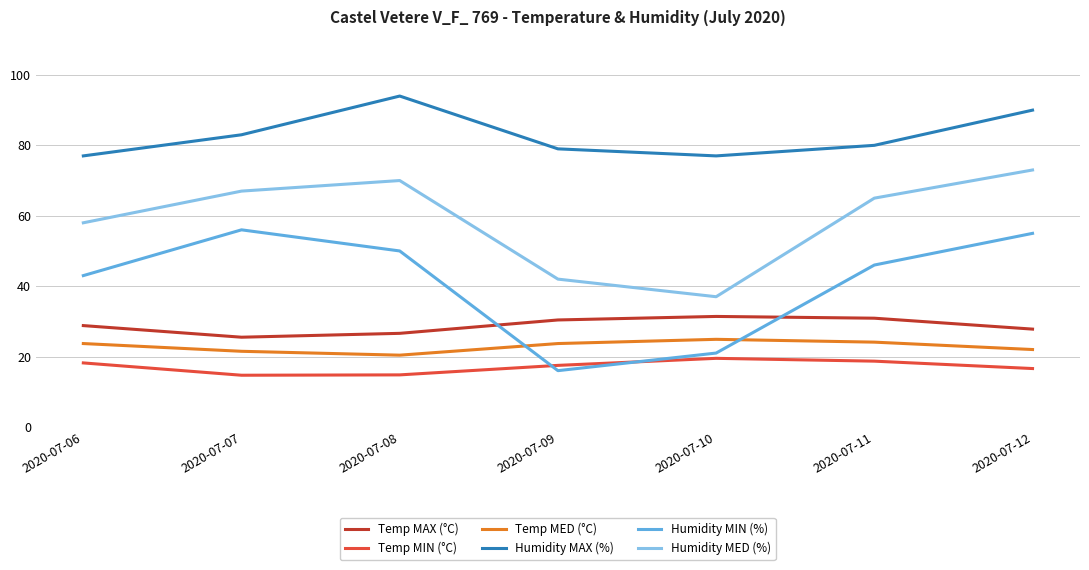

Does the chart have visible grid lines?

Yes